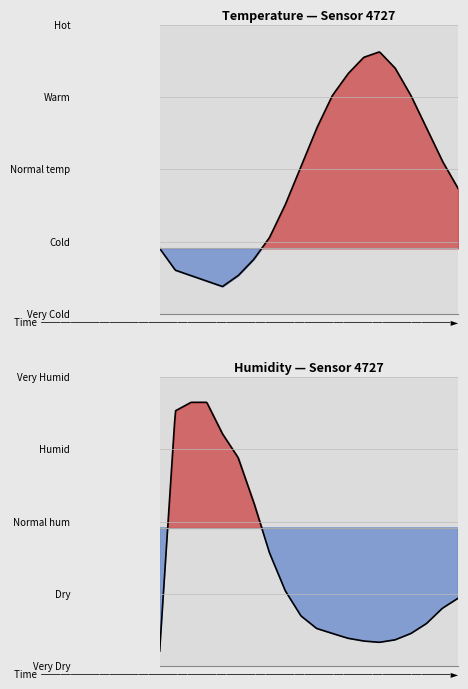

What is the sum of the temperature values at 11:00 and 18:00?

26.4